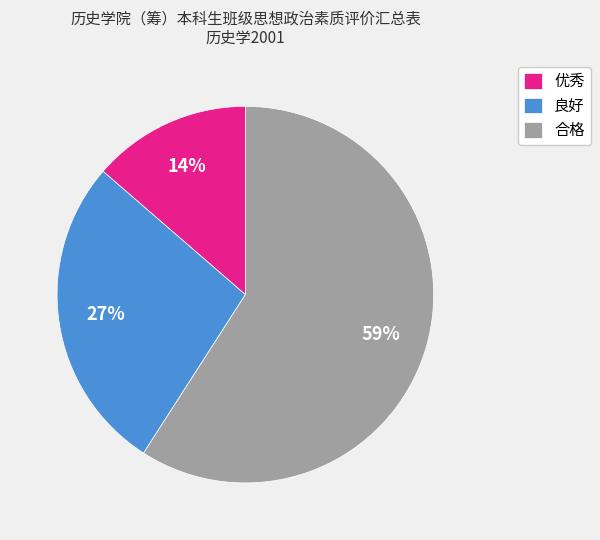

Is 优秀 the majority of the pie?

No